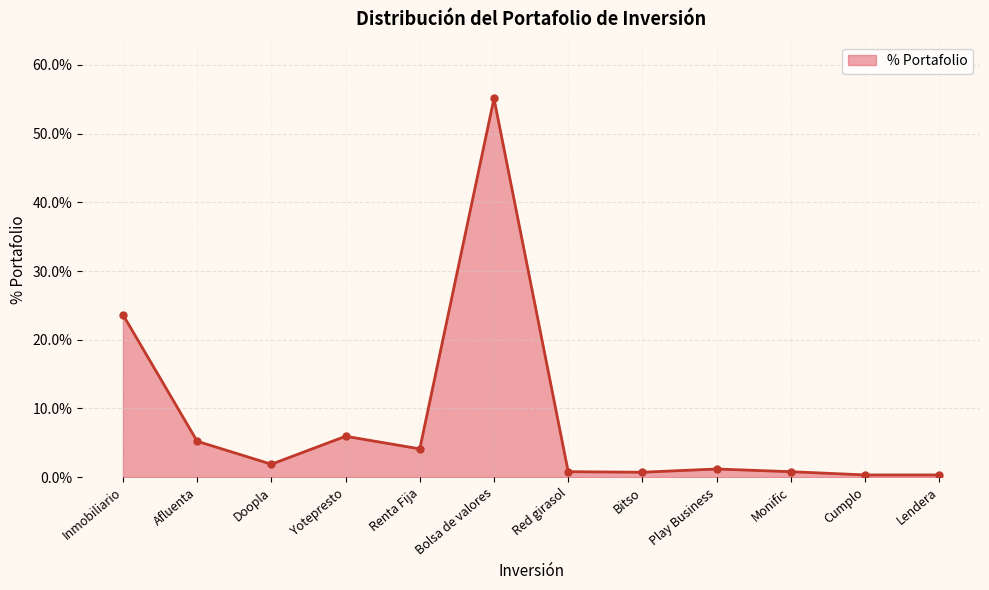

At which category does the chart reach its minimum across all series?

Cumplo